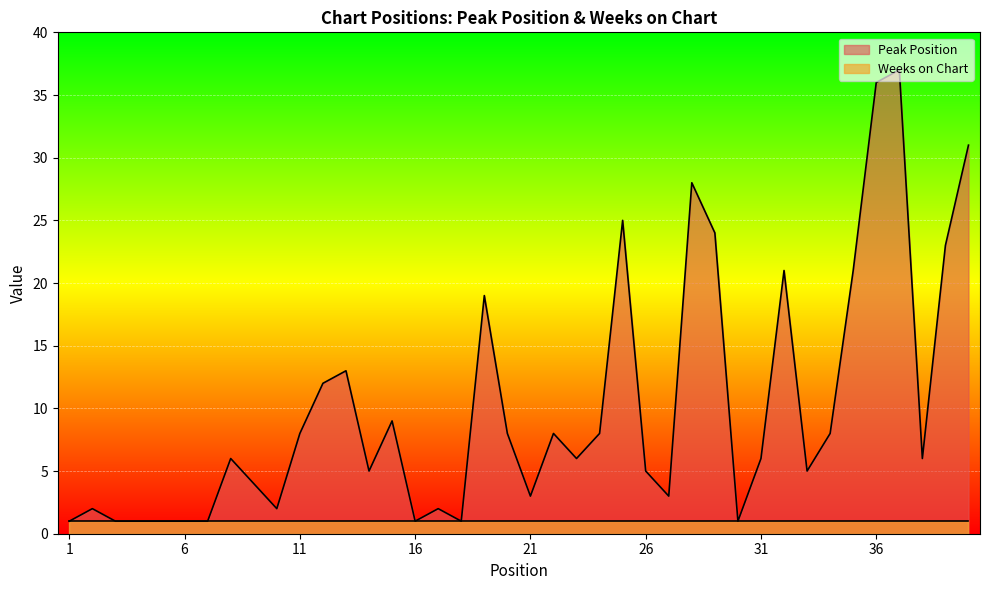

How many lines are shown in the chart?

2